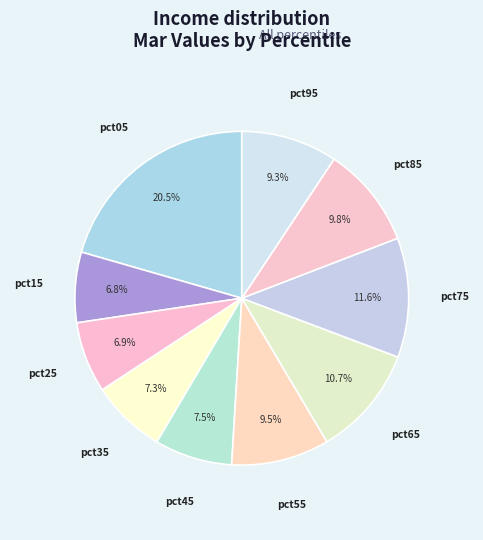

How many slices are in this pie chart?

10